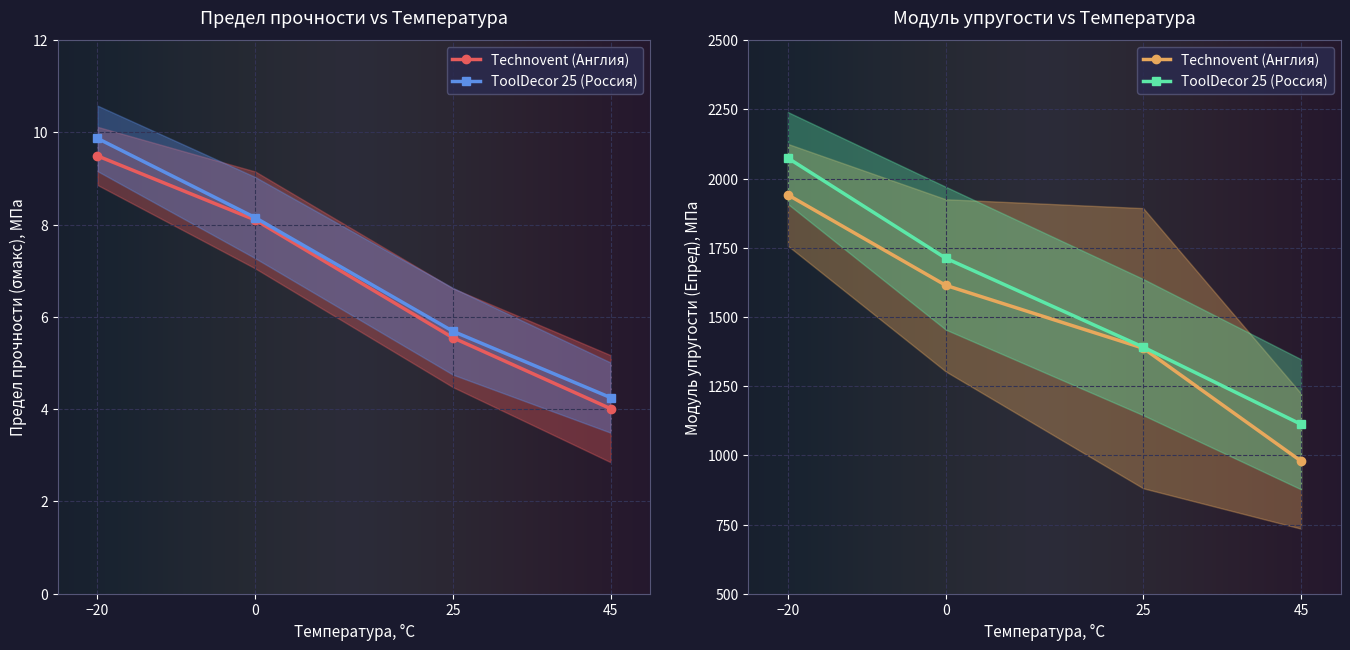

At which label does ToolDecor_E reach its minimum?

45